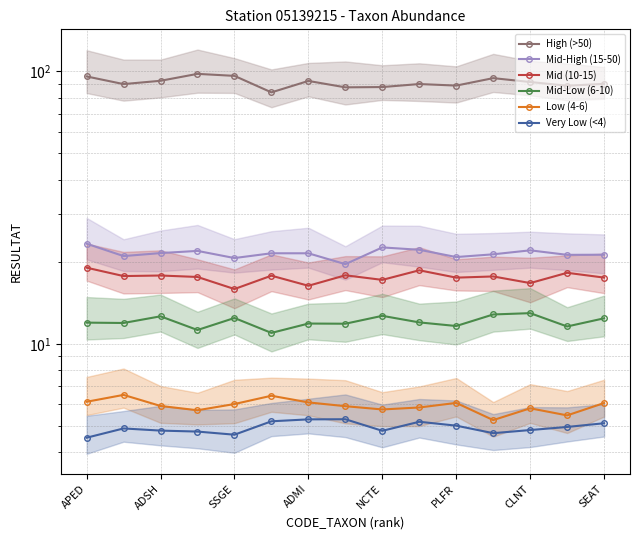

At which label does Mid (10-15) first exceed 17?

APED